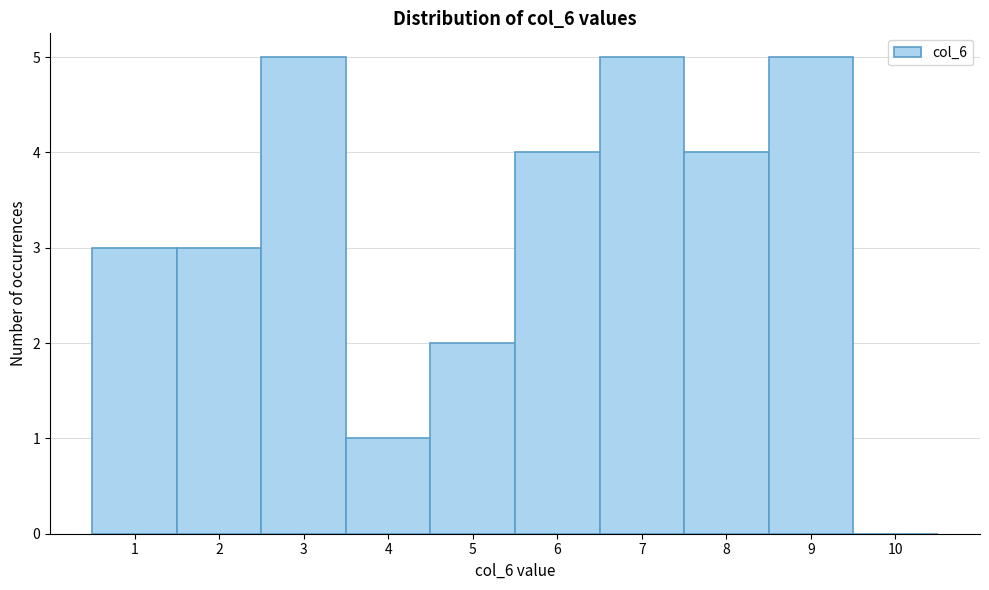

How tall is the bar that spans 8.5 to 9.5 on the x-axis? The values are not printed on the chart, so give them approximately, as read against the axis.

5